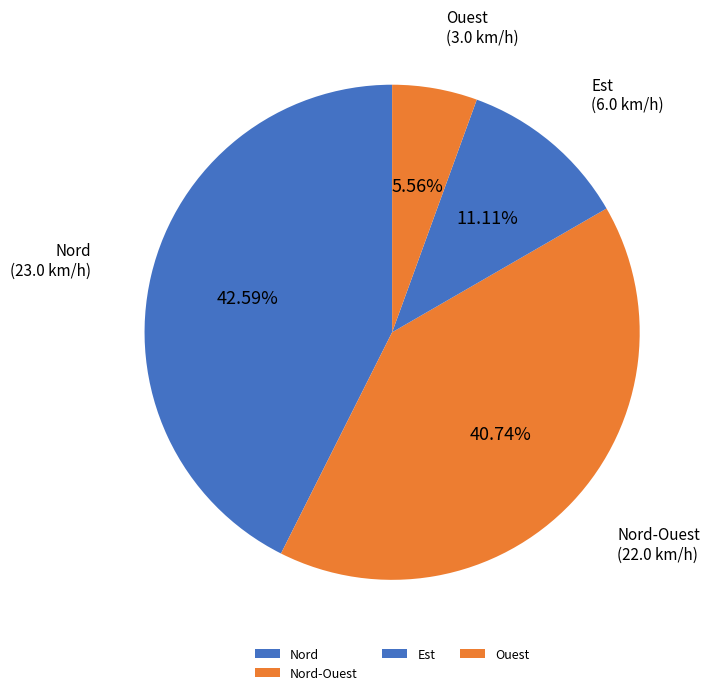

How many slices are in this pie chart?

4